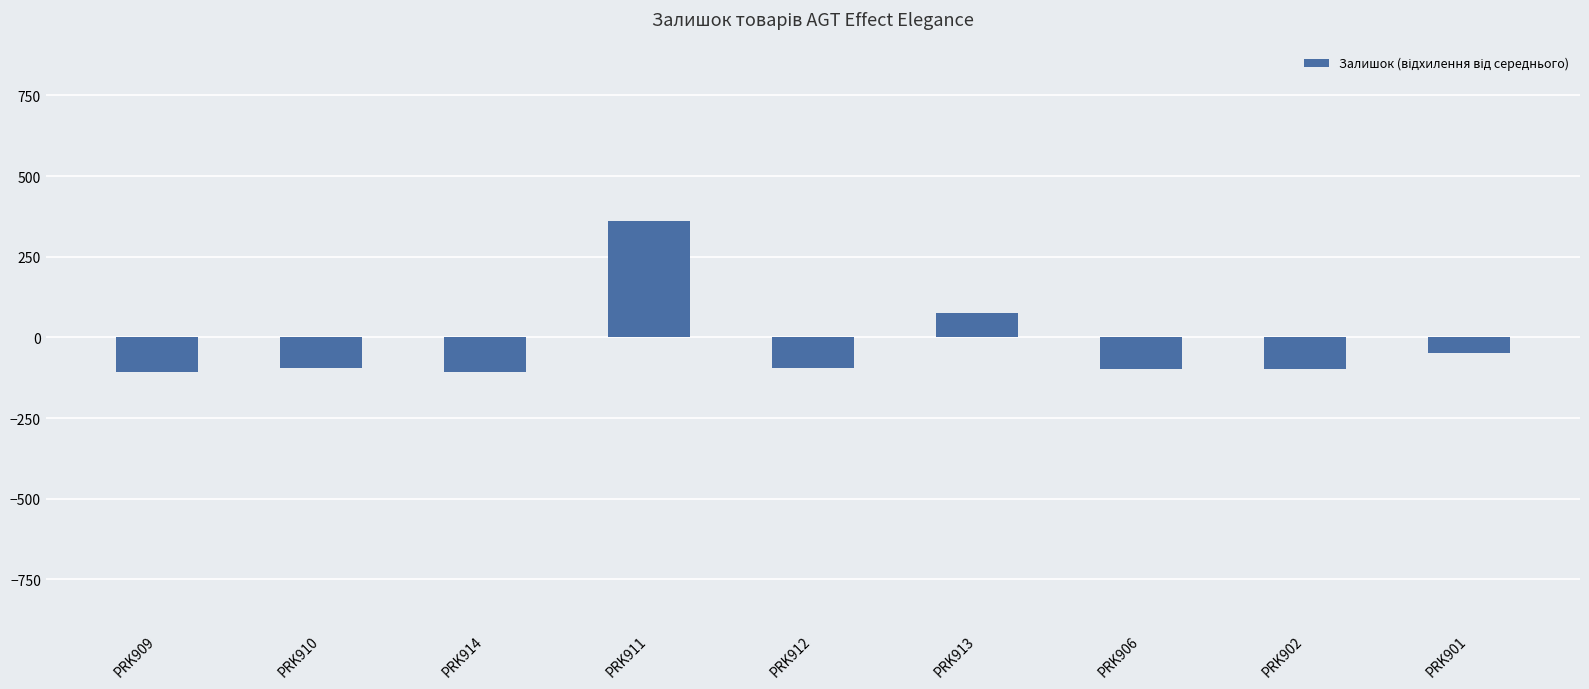

What value does the data have at PRK912?

-95.4